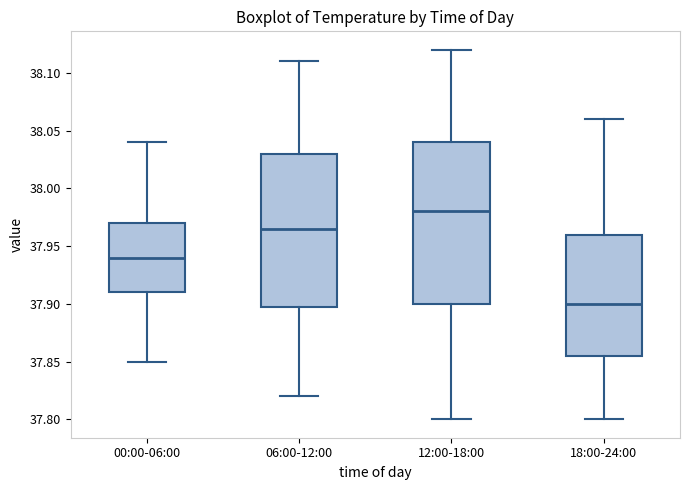

Reading left to right, transcribe this box plot: for each box, give where its median line is, the range the box spans, and where its two whiskers end, as read against the y-axis. The values are not printed on the chart, so give them approximately, as read against the axis.

00:00-06:00: median 37.940, box 37.910 to 37.970, whiskers 37.850 to 38.040
06:00-12:00: median 37.965, box 37.900 to 38.030, whiskers 37.820 to 38.110
12:00-18:00: median 37.980, box 37.900 to 38.040, whiskers 37.800 to 38.120
18:00-24:00: median 37.900, box 37.855 to 37.960, whiskers 37.800 to 38.060